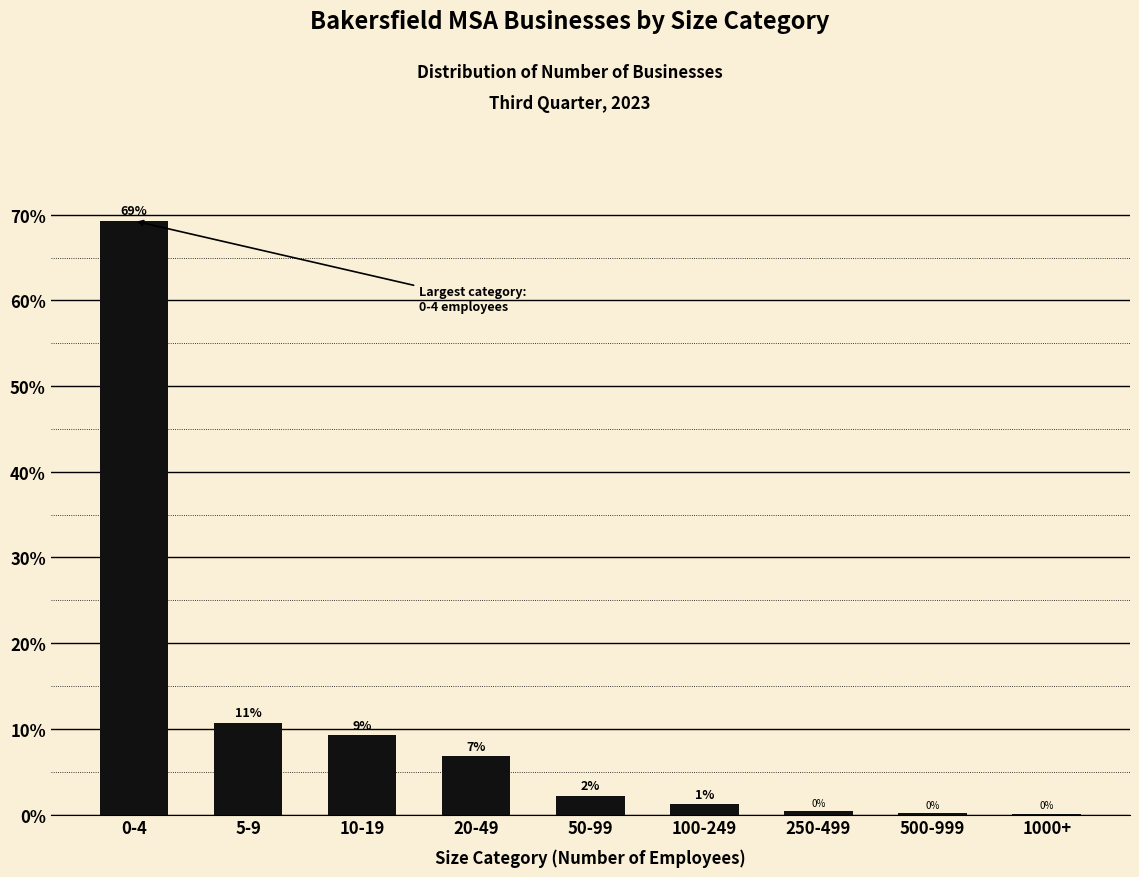

Are the bars horizontal?

No